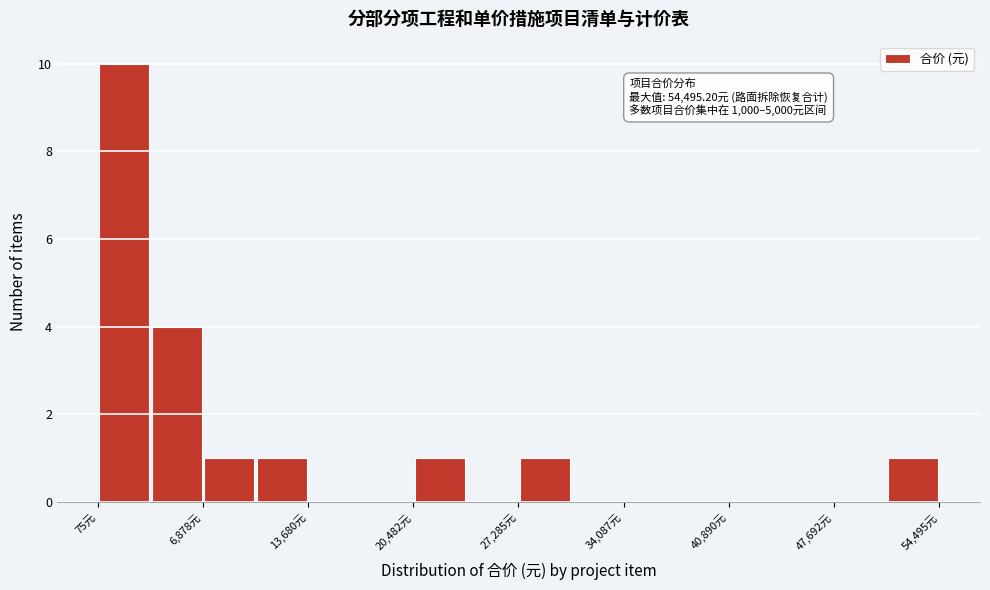

Read against the x-axis, roughly where is the centre of the tallest bar?

2000